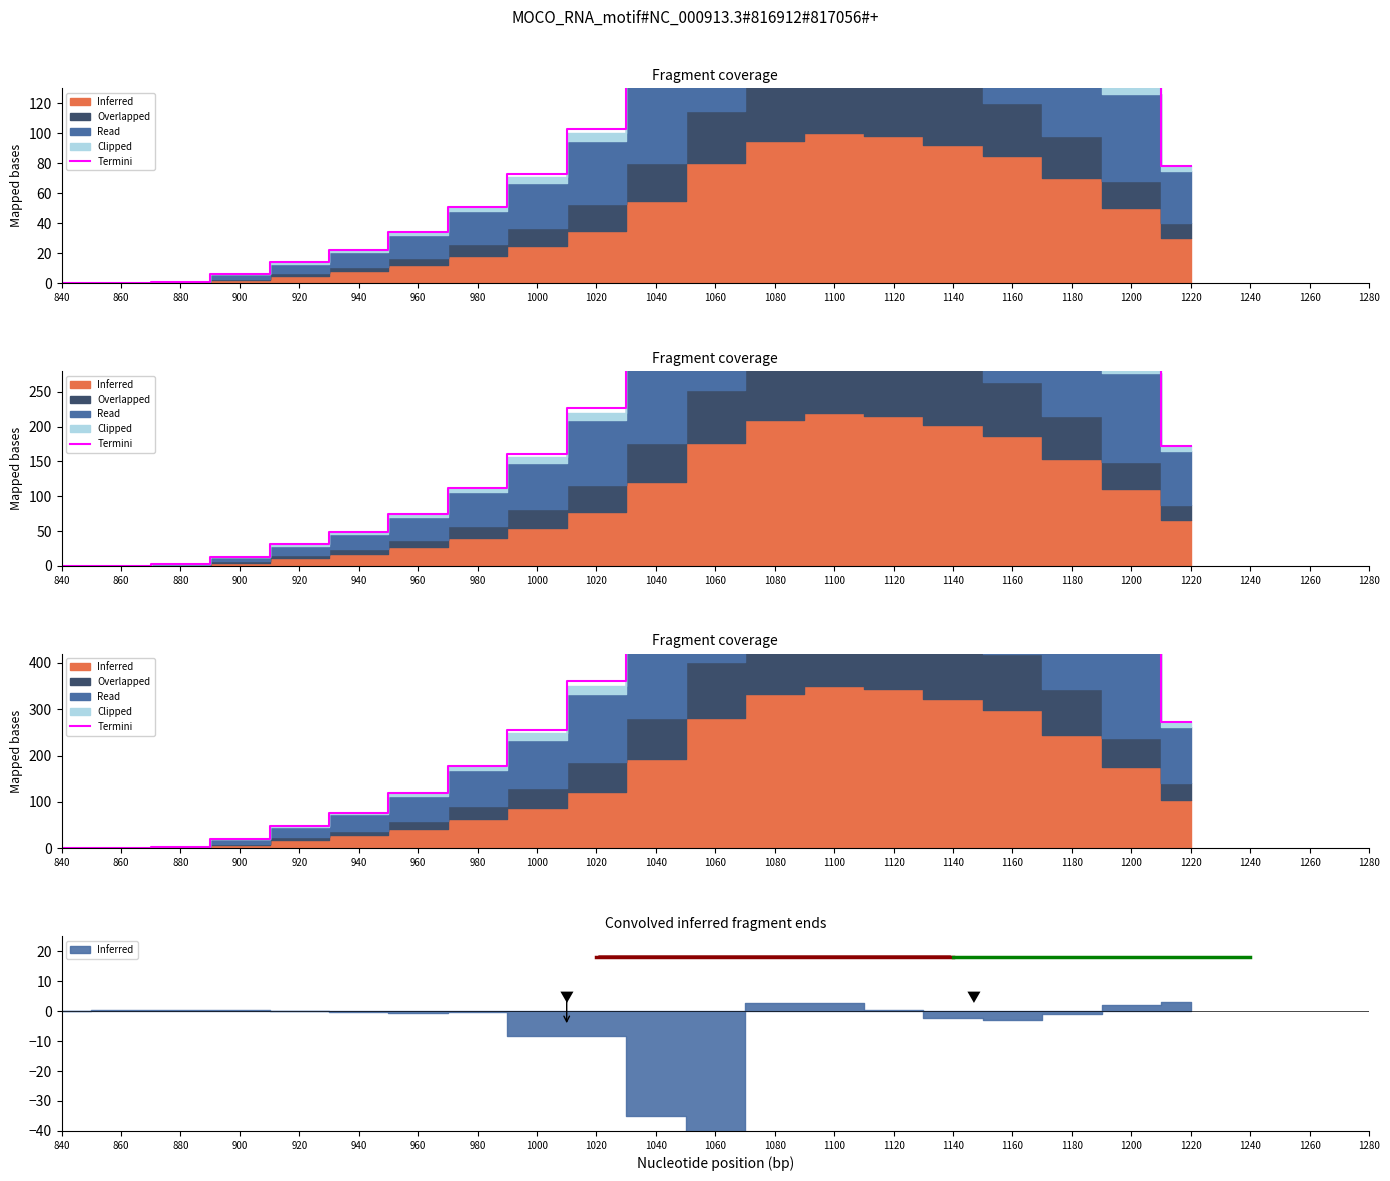

What is the ratio of the value at 1220 to the value at 1040?

0.5